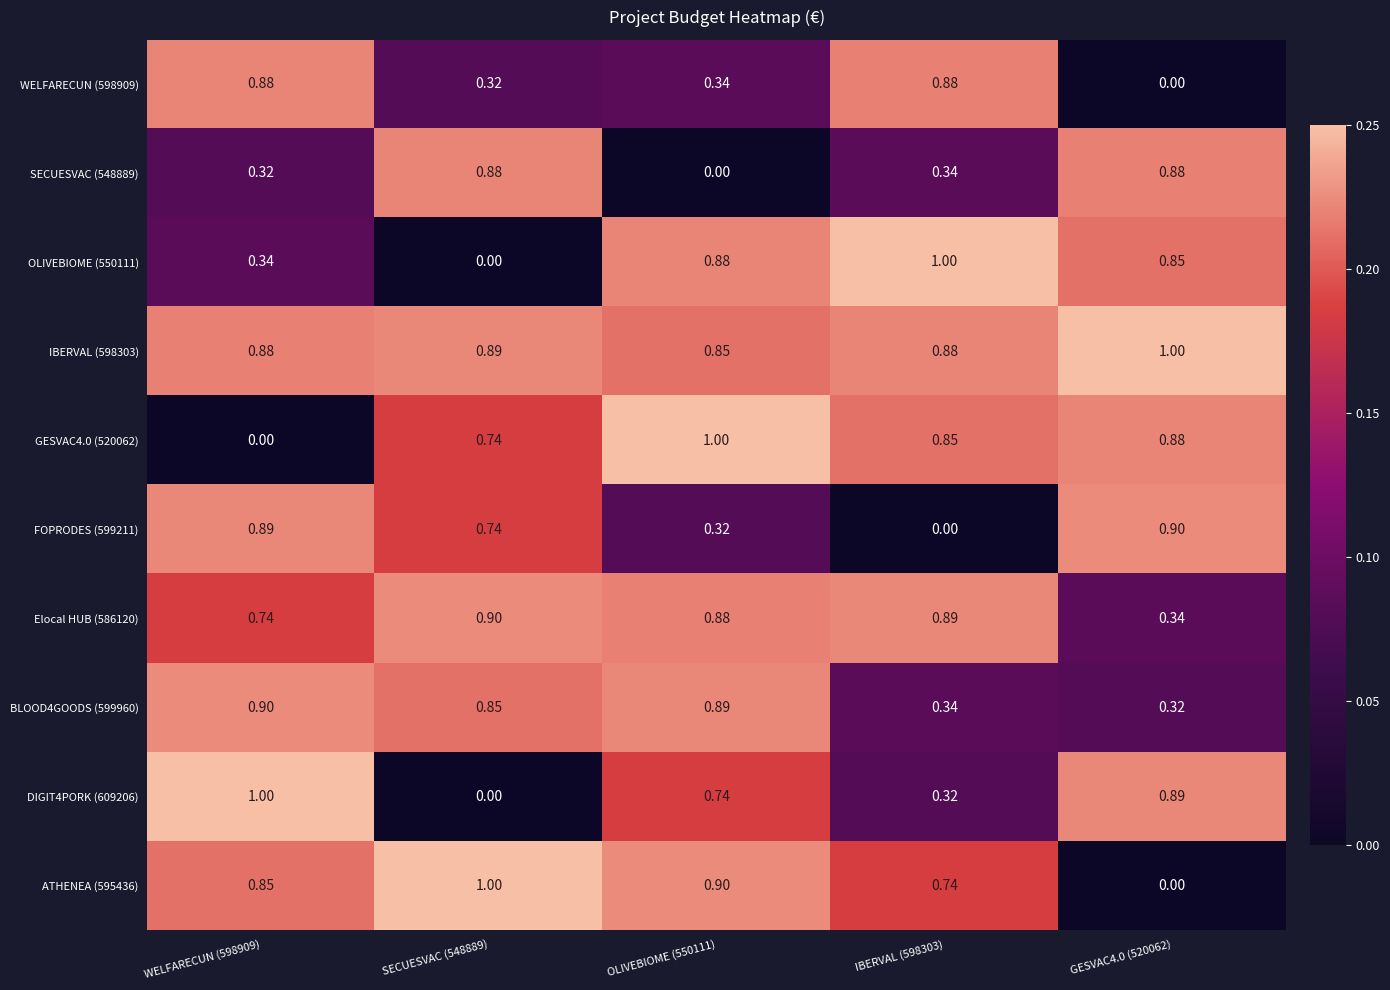

Is the value of SECUESVAC (548889) at IBERVAL (598303) greater than the value of Elocal HUB (586120) at IBERVAL (598303)?

No